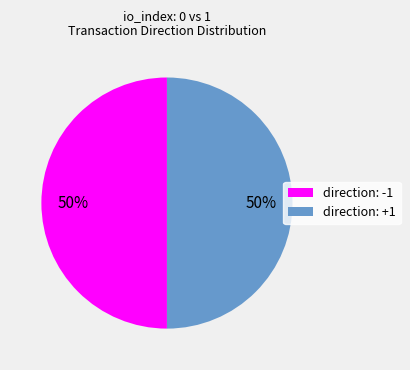

Approximately how many times larger is the value at direction: -1 compared to direction: +1?

1.0